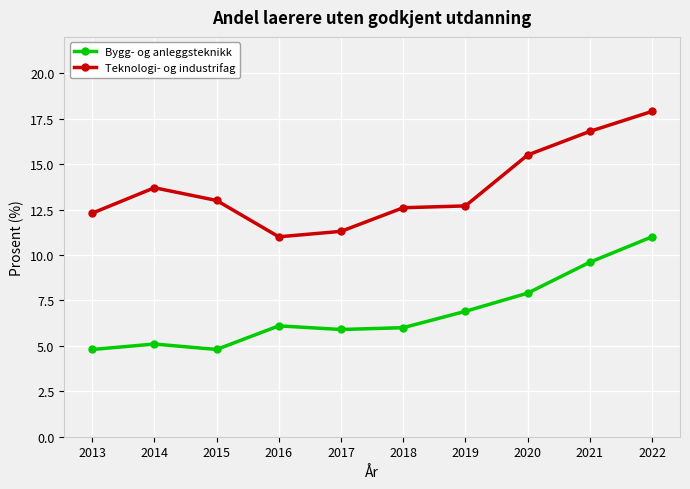

Read the Teknologi- og industrifag value at 2014.

13.7